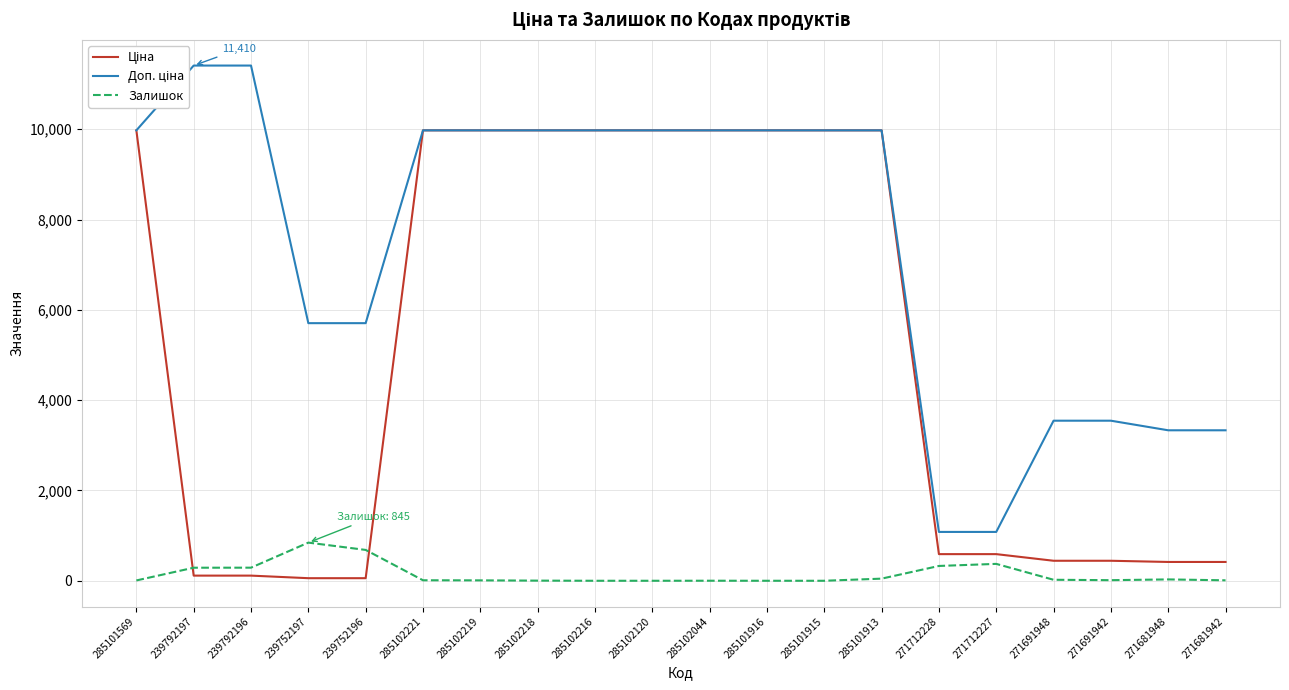

What is the value of the Доп. ціна point at the 16th from the left?

1081.7